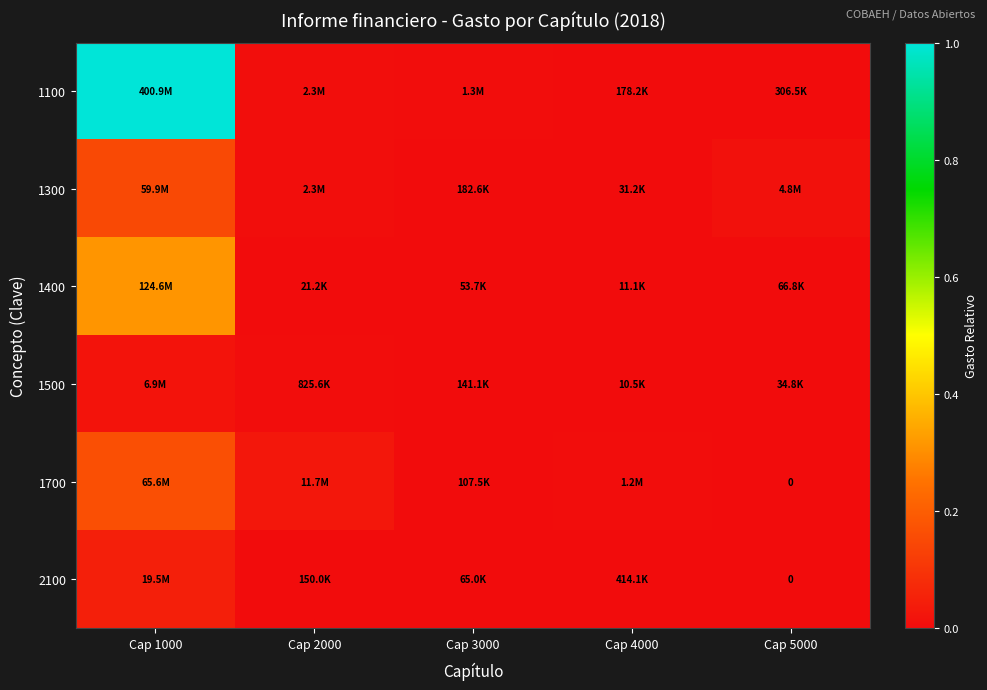

What is the total value across all series at Cap 1000?

1.7